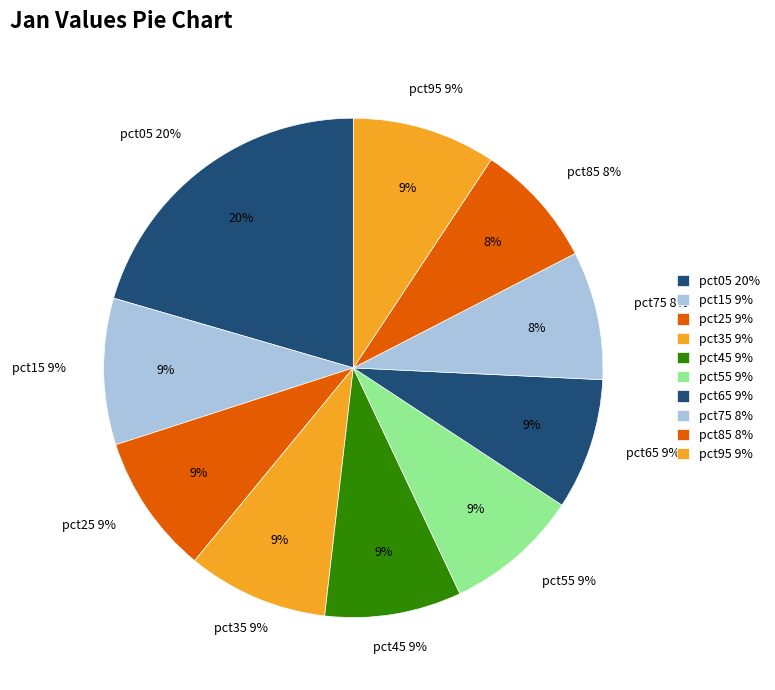

To the nearest percent, what percentage of the pie is pct45?

9%